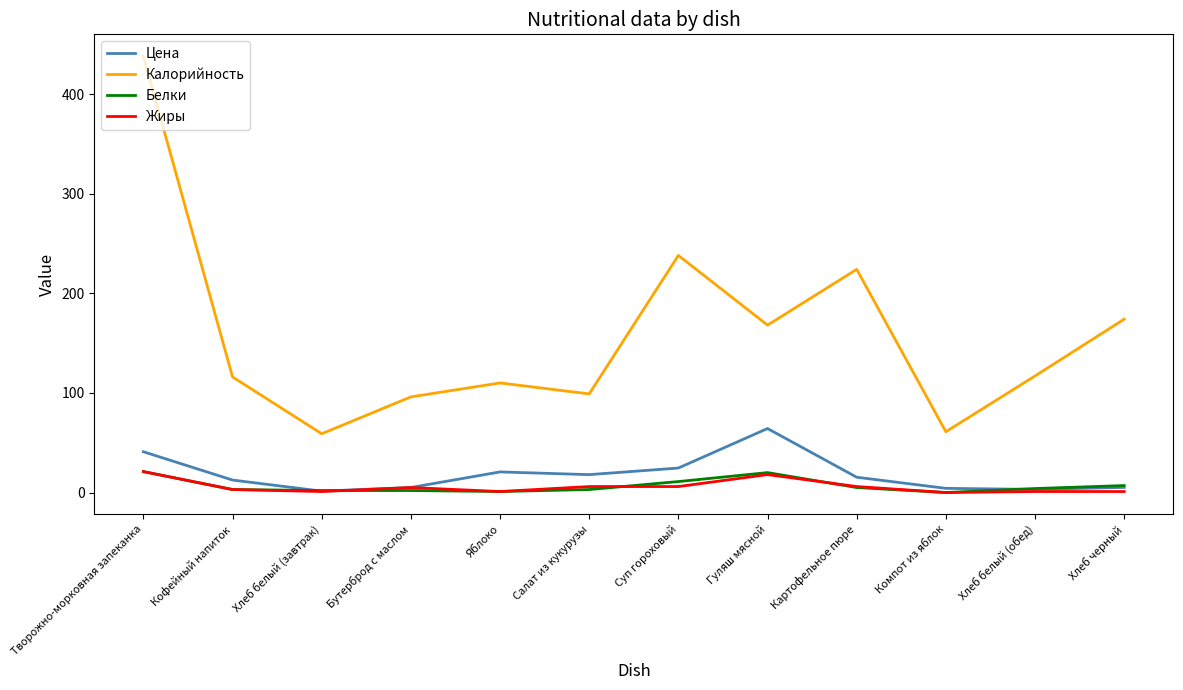

Which series changed the most between Бутерброд с маслом and Компот из яблок?

Калорийность